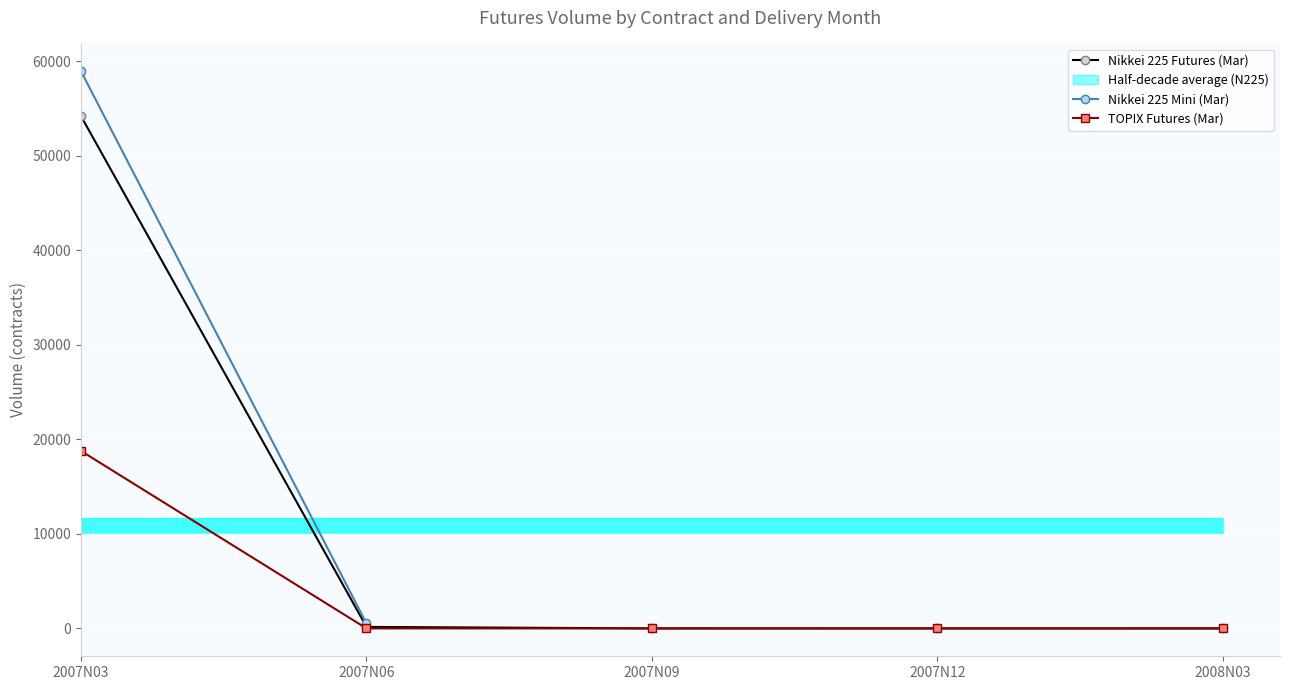

Is it true that Nikkei 225 Futures (Mar) equals 262 at 2007N06?

False